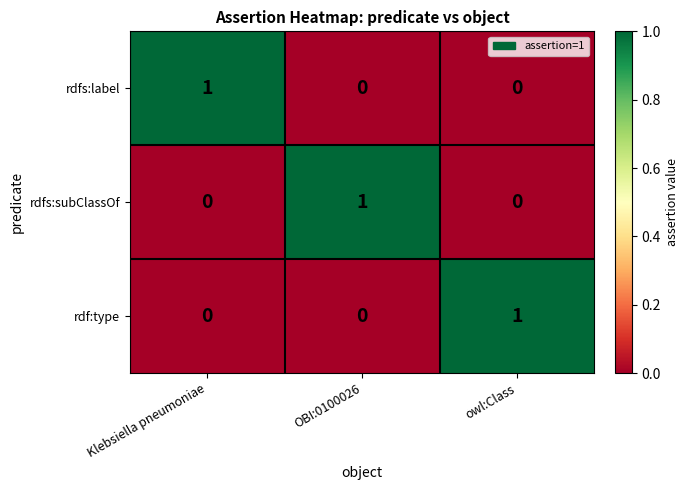

Is the value of rdfs:label at owl:Class greater than the value of rdfs:subClassOf at OBI:0100026?

No